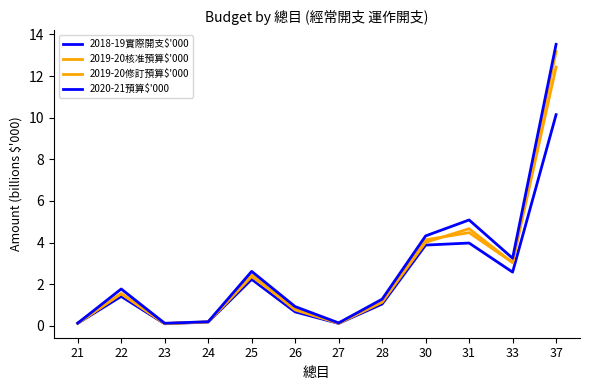

Is this an area chart (filled region under the line)?

No